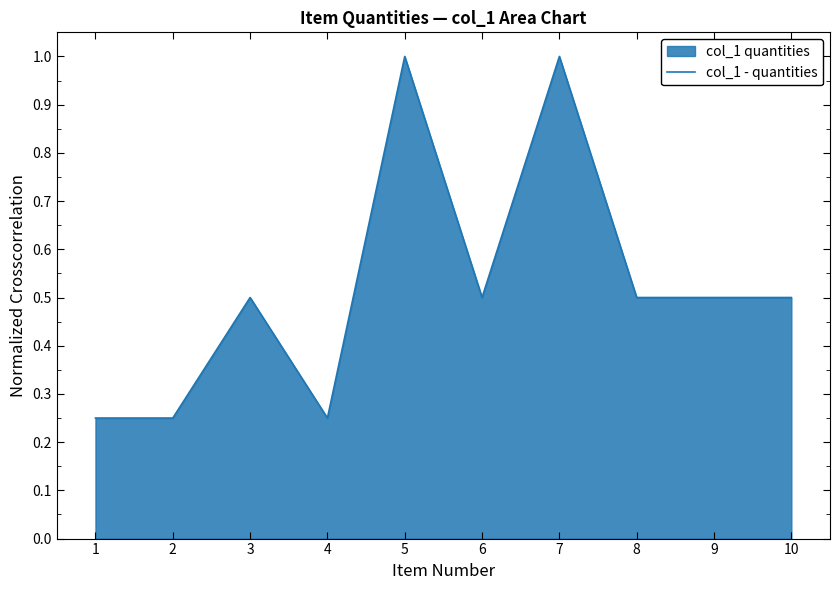

How many lines are shown in the chart?

1